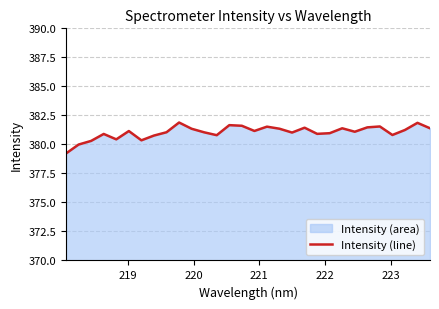

What is the difference between the maximum and minimum values?

2.7